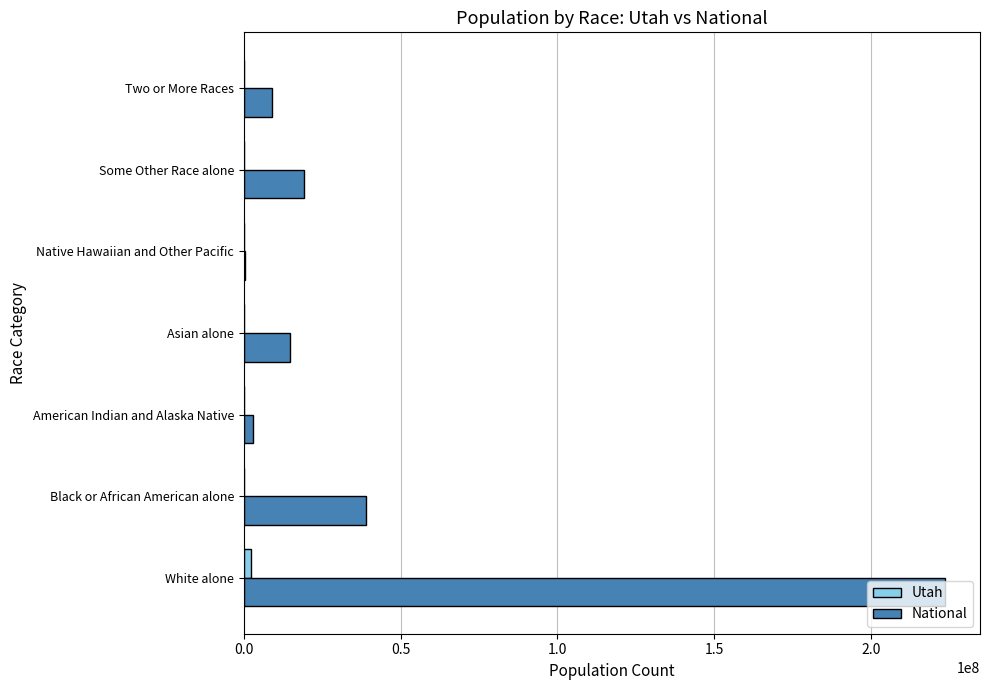

The value of National at White alone is 400901274. True or false?

False